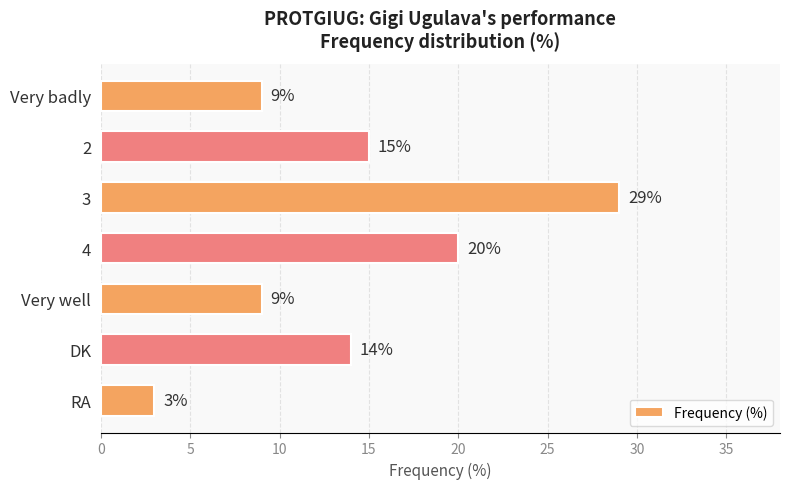

True or false: the data shows 12 at Very badly.

False